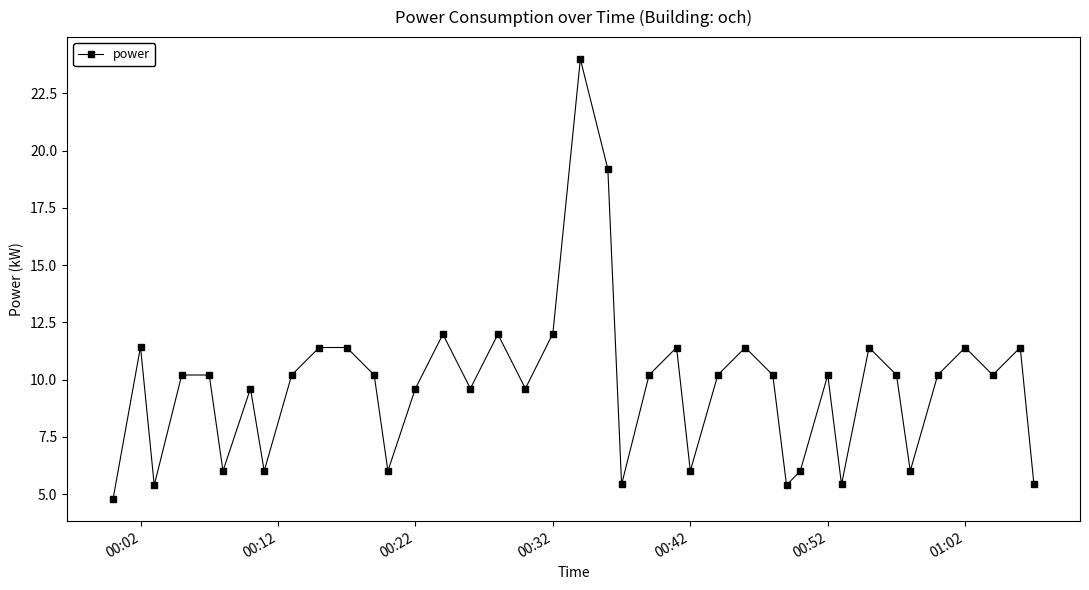

What is the difference between the second highest and minimum values?

14.4